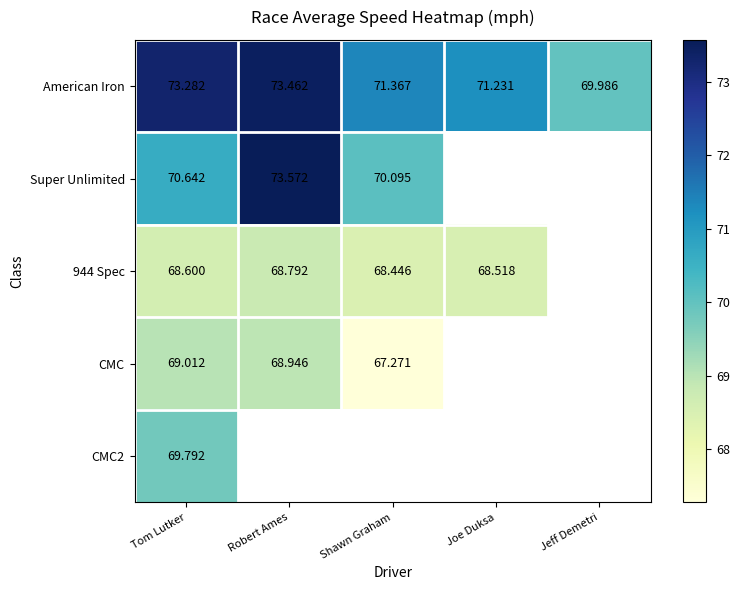

At how many categories does at least one series exceed 69?

5